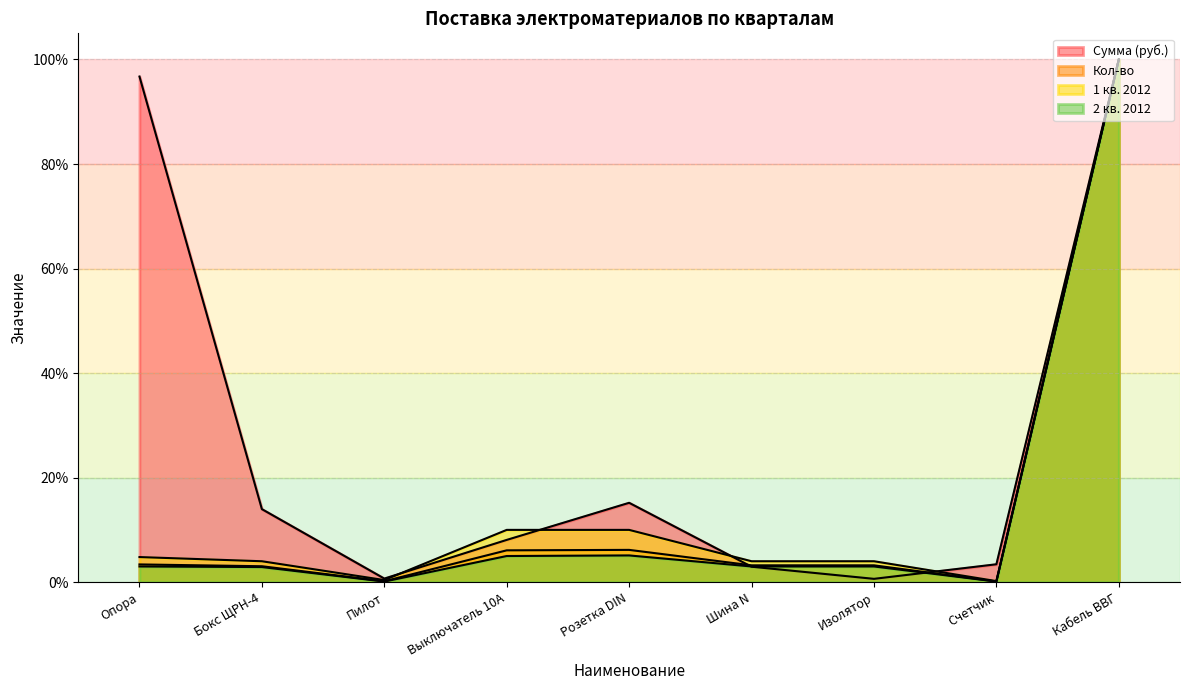

What is the sum of all Сумма (руб.) values?

241.7